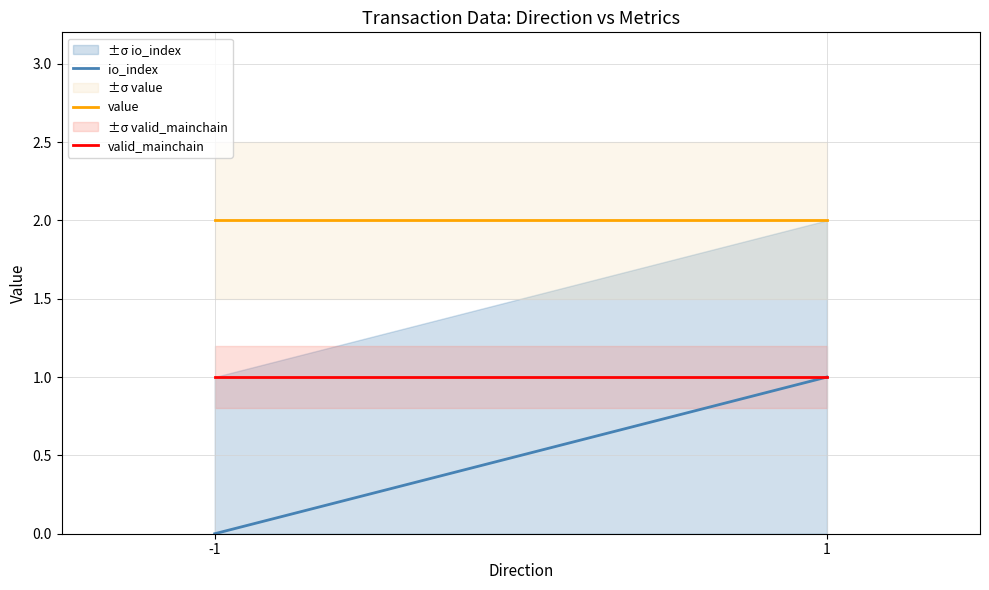

List the series in order of their peak value, highest first.

value, io_index, valid_mainchain